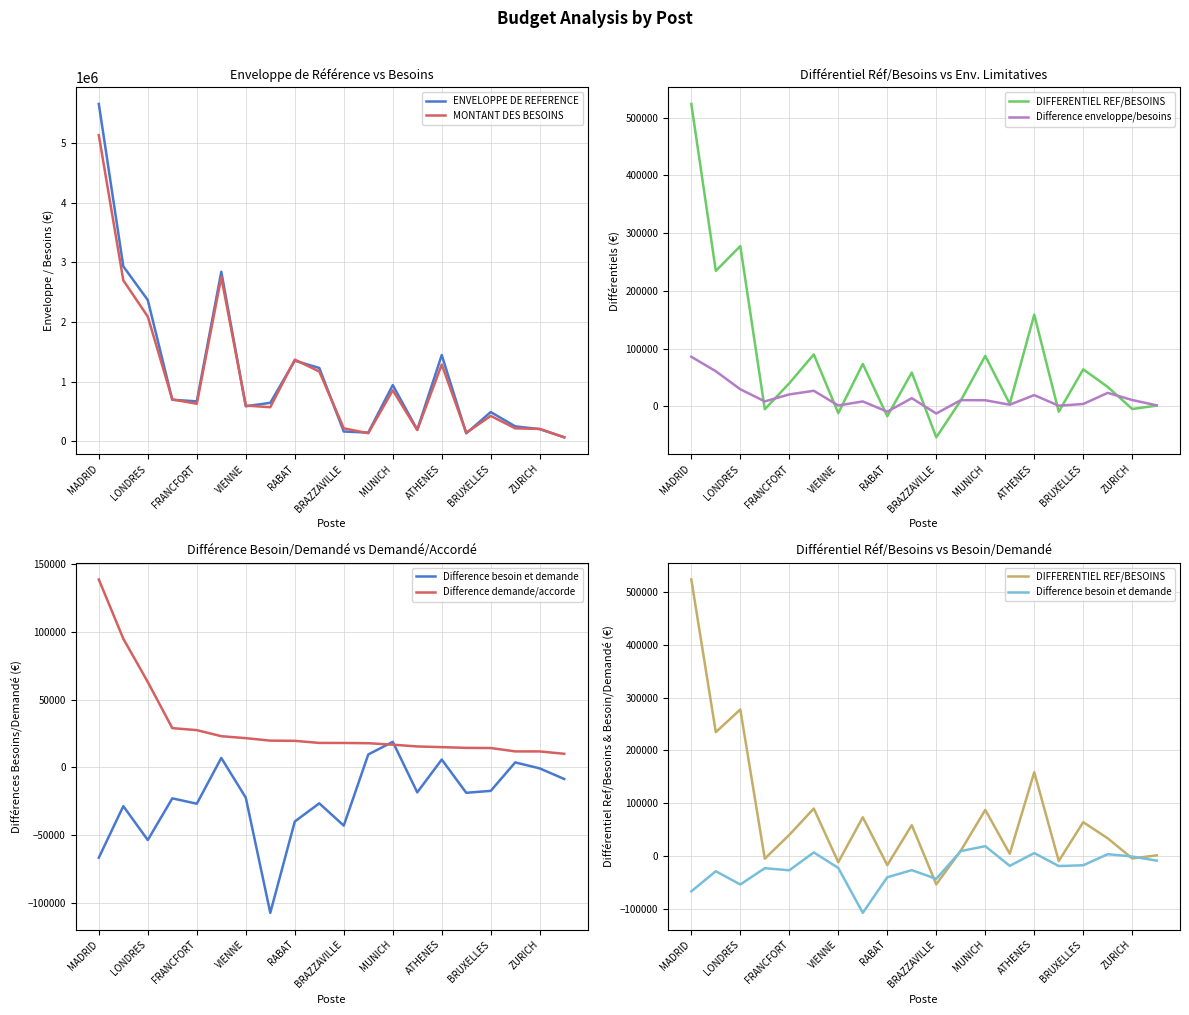

What is the minimum value shown in the chart?

-107488.8